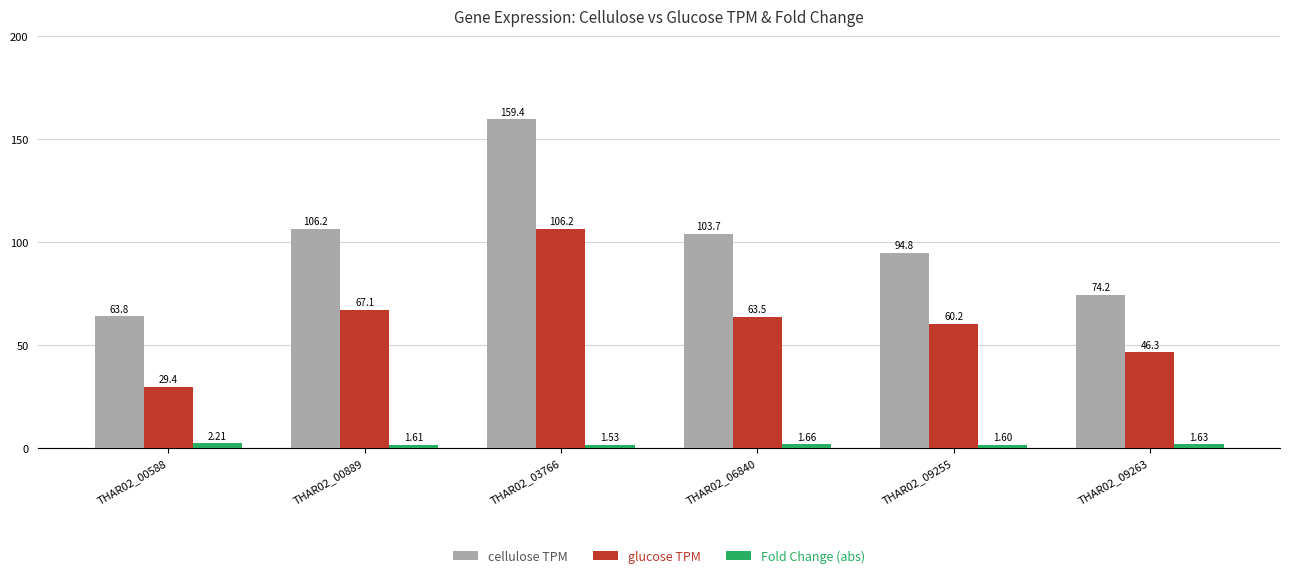

Rank the categories by glucose TPM value from lowest to highest.

THAR02_00588, THAR02_09263, THAR02_09255, THAR02_06840, THAR02_00889, THAR02_03766